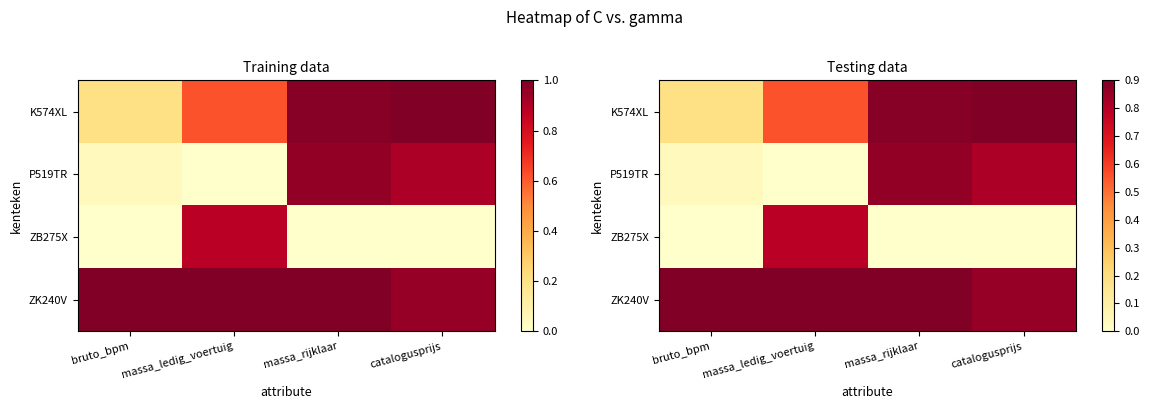

Count the number of data series in this chart.

4